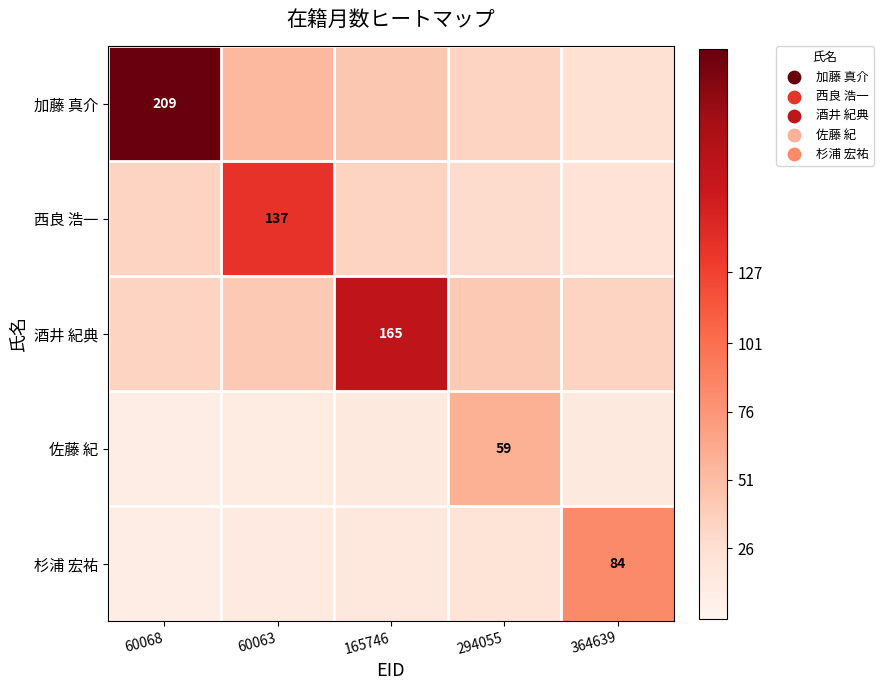

The 杉浦 宏祐 series shows 84.0 at 364639. True or false?

True